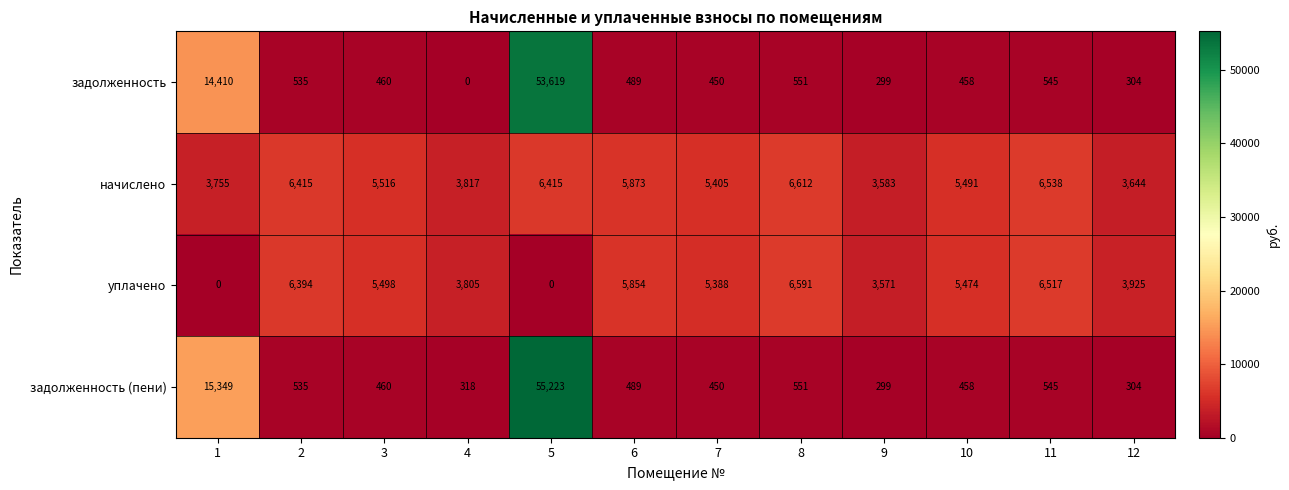

What is the difference between the maximum and minimum values in the уплачено series?

6591